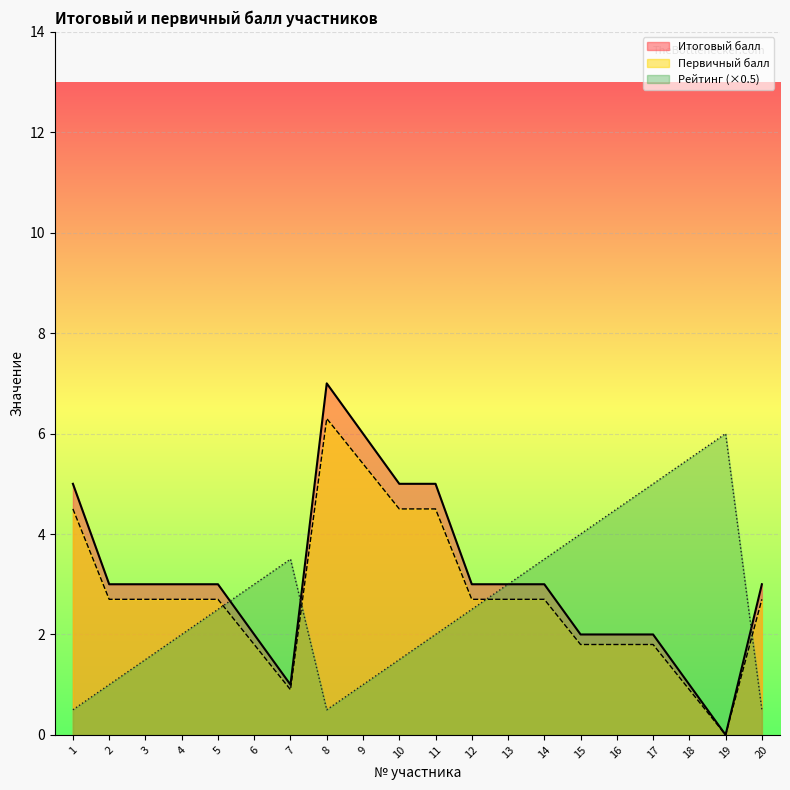

Rank the categories by Итоговый балл value from lowest to highest.

19, 7, 18, 6, 15, 16, 17, 2, 3, 4, 5, 12, 13, 14, 20, 1, 10, 11, 9, 8